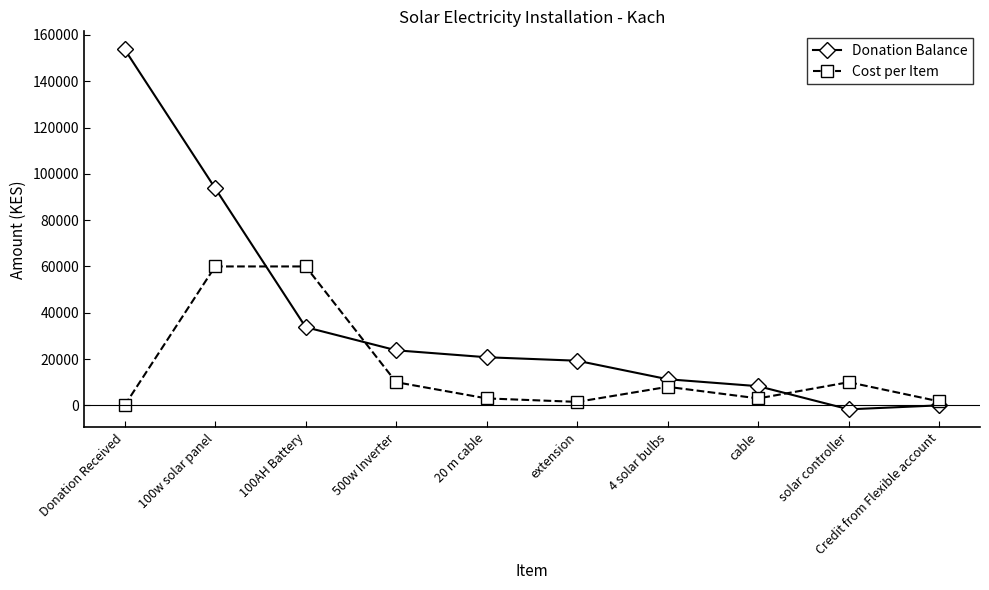

What is the label of the 4th point from the left?

500w Inverter